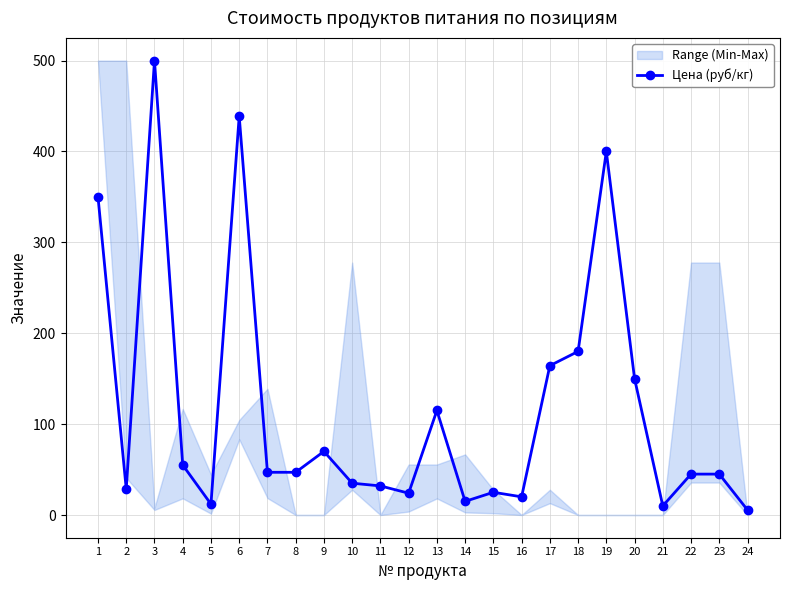

Is it true that the value at 12 is 24.0?

True